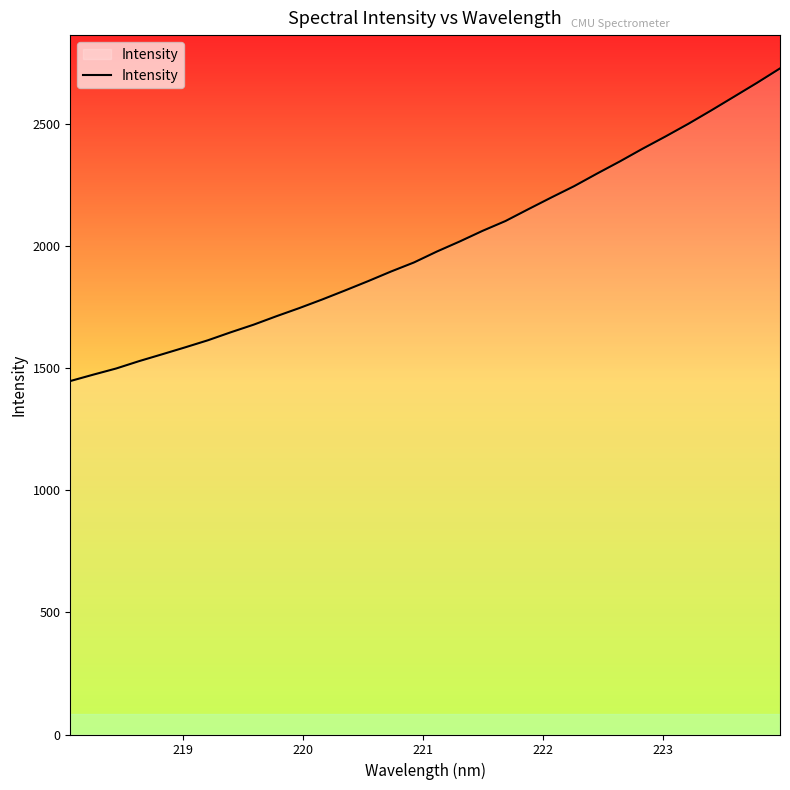

What is the minimum value shown in the chart?

1446.9